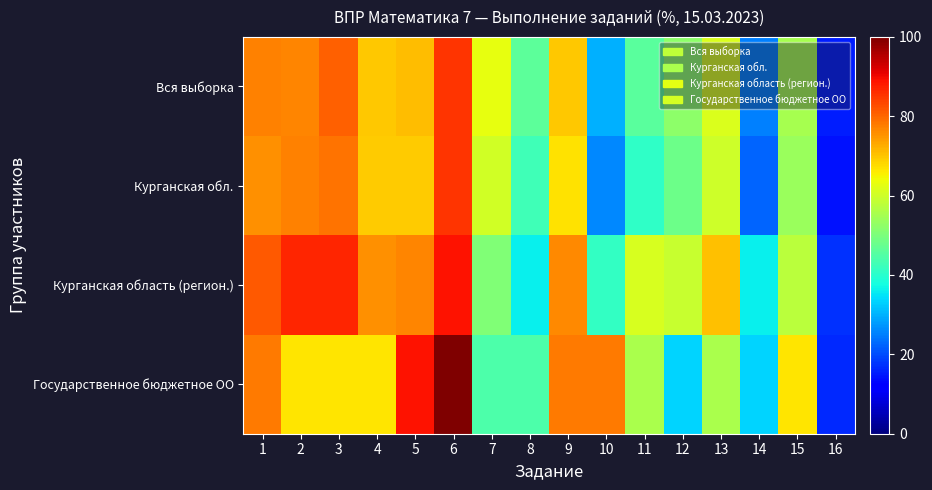

Reading left to right, extract all data points from this chart.

Вся выборка: 1=77.1	2=76.9	3=80.7	4=69.9	5=70.8	6=85.5	7=63.0	8=46.3	9=69.9	10=29.9	11=45.9	12=52.3	13=61.6	14=25.0	15=55.3	16=15.6
Курганская обл.: 1=75.6	2=77.3	3=78.6	4=69.2	5=69.3	6=85.4	7=60.2	8=42.9	9=66.8	10=25.9	11=40.8	12=48.3	13=60.1	14=22.6	15=53.7	16=14.2
Курганская область (регион.): 1=81.2	2=86.9	3=86.9	4=75.6	5=76.9	6=88.8	7=50.6	8=36.2	9=76.2	10=41.2	11=61.2	12=59.1	13=70.6	14=36.2	15=57.5	16=17.5
Государственное бюджетное ОО: 1=77.8	2=66.7	3=66.7	4=66.7	5=88.9	6=100.0	7=44.4	8=44.4	9=77.8	10=77.8	11=55.6	12=33.3	13=55.6	14=33.3	15=66.7	16=16.7